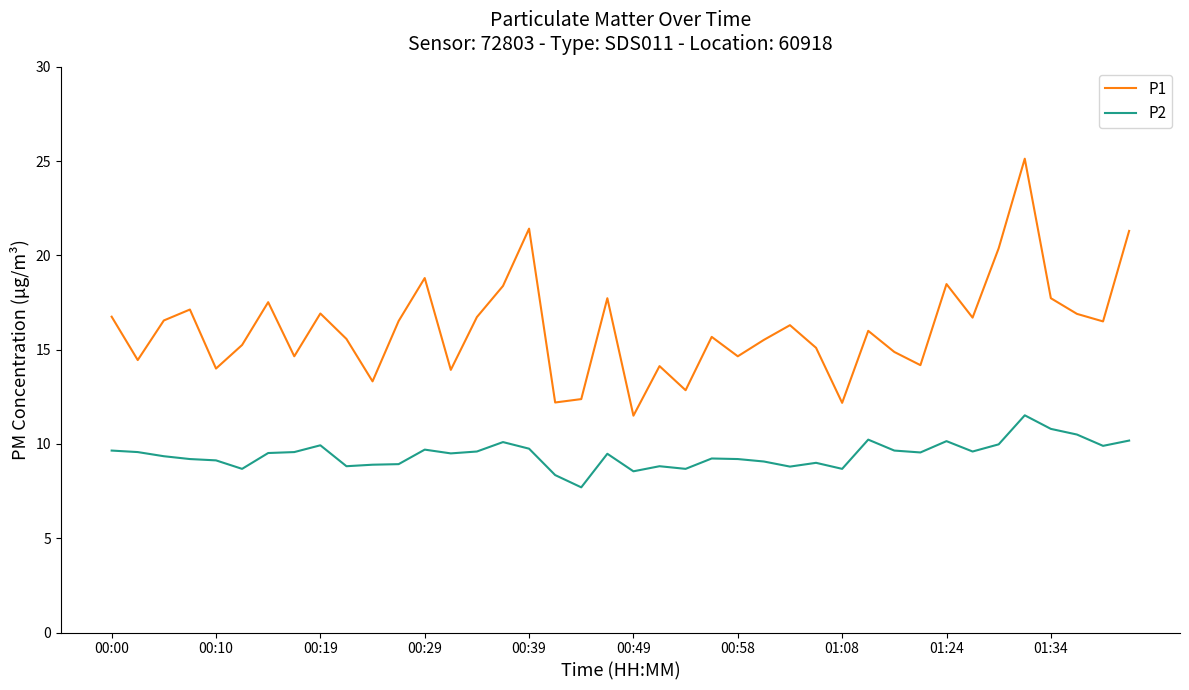

Which series has the widest spread of values?

P1